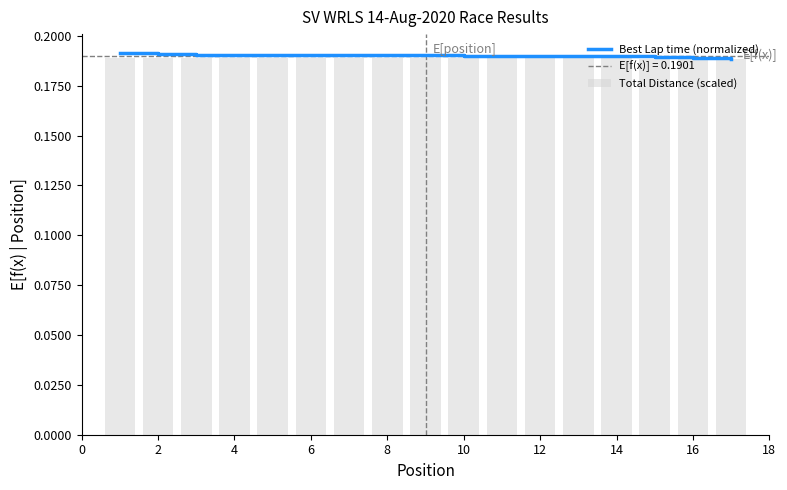

How many series are shown in this chart?

2